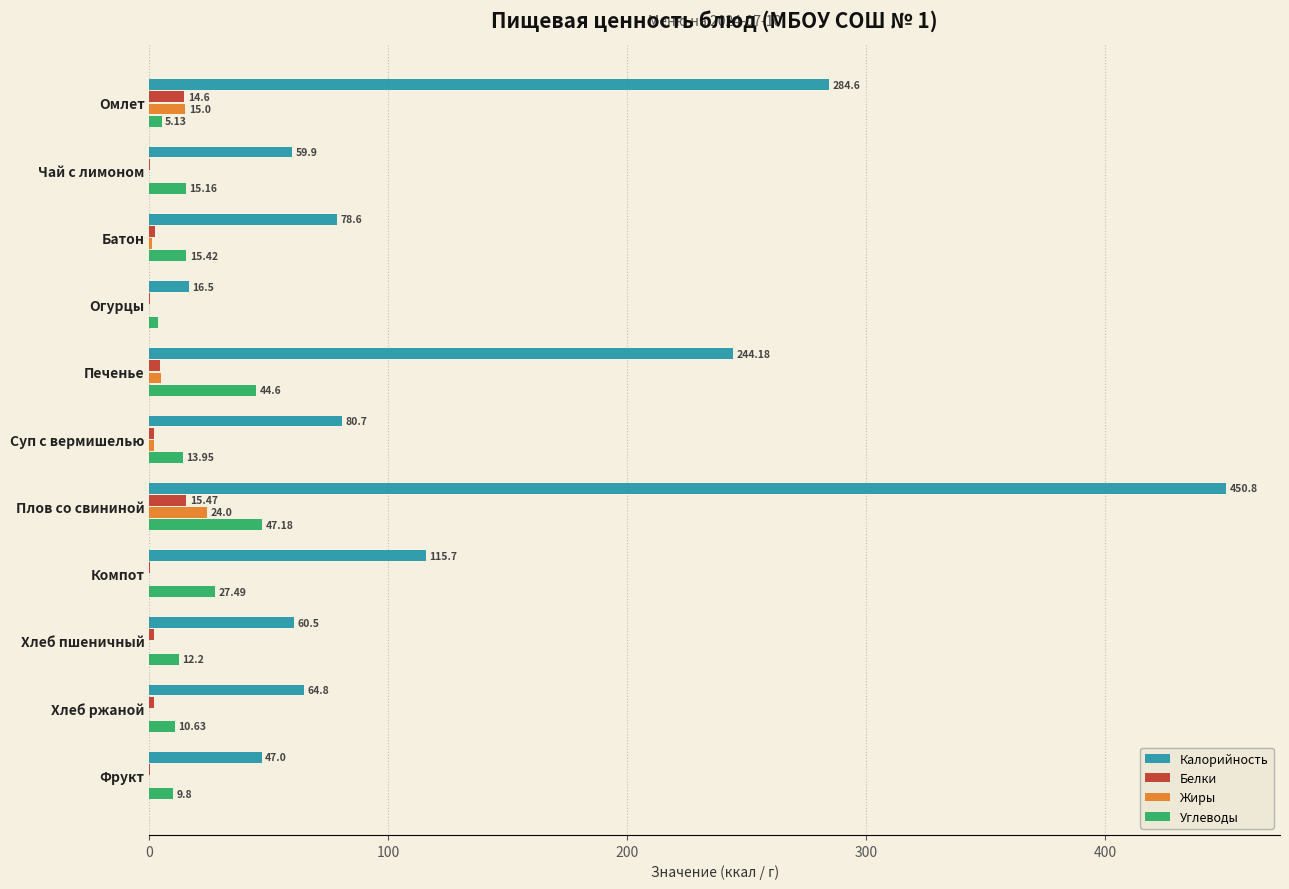

What is the sum of the Углеводы values at Чай с лимоном and Хлеб пшеничный?

27.4